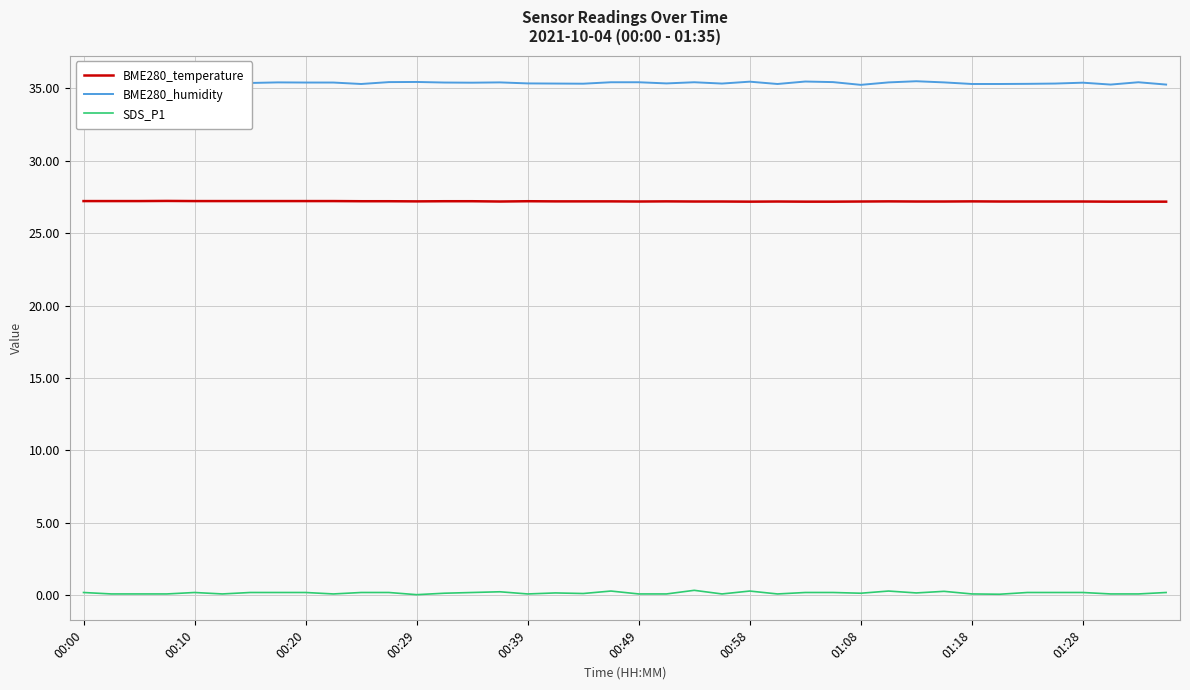

True or false: BME280_temperature and SDS_P1 intersect in this chart.

False